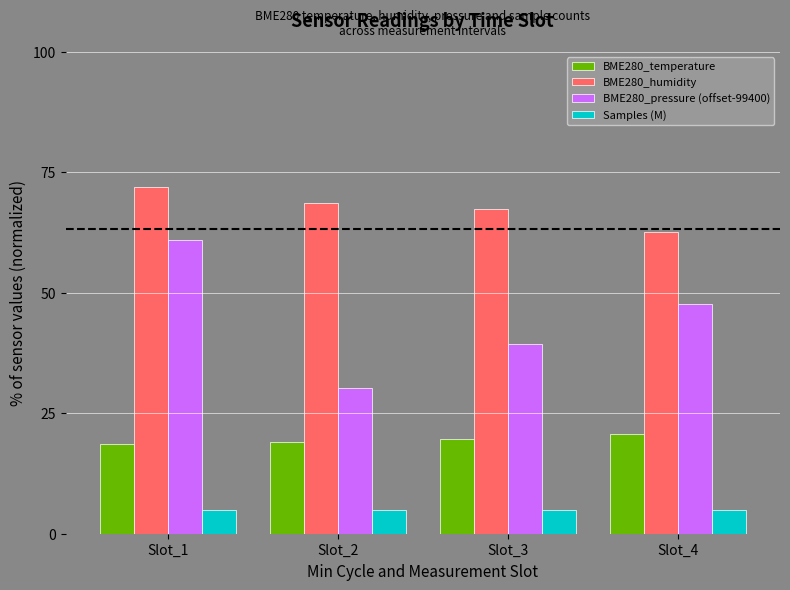

At how many categories does at least one series exceed 5?

4